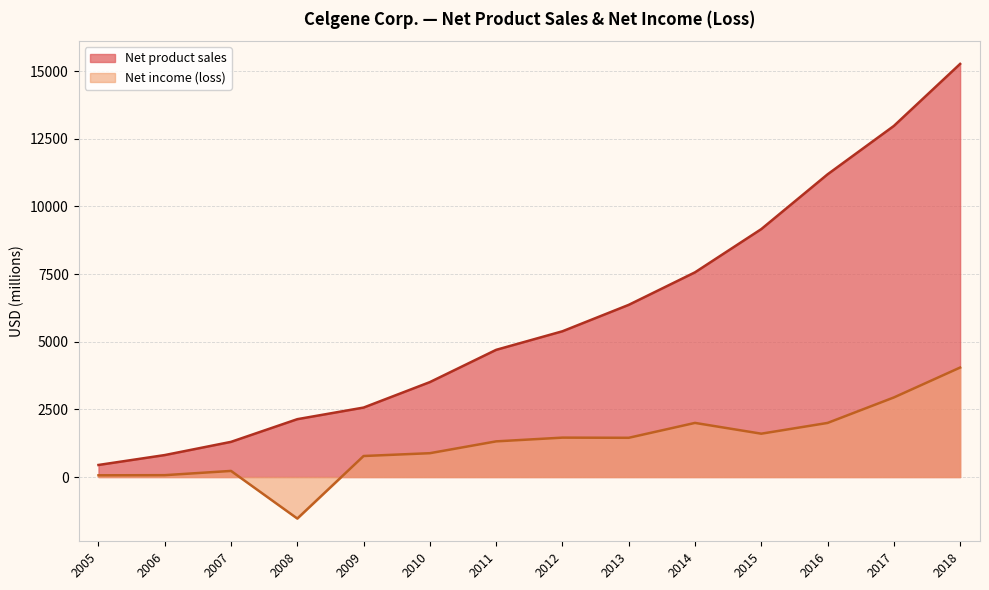

What is the average value of the Net product sales series?

5955